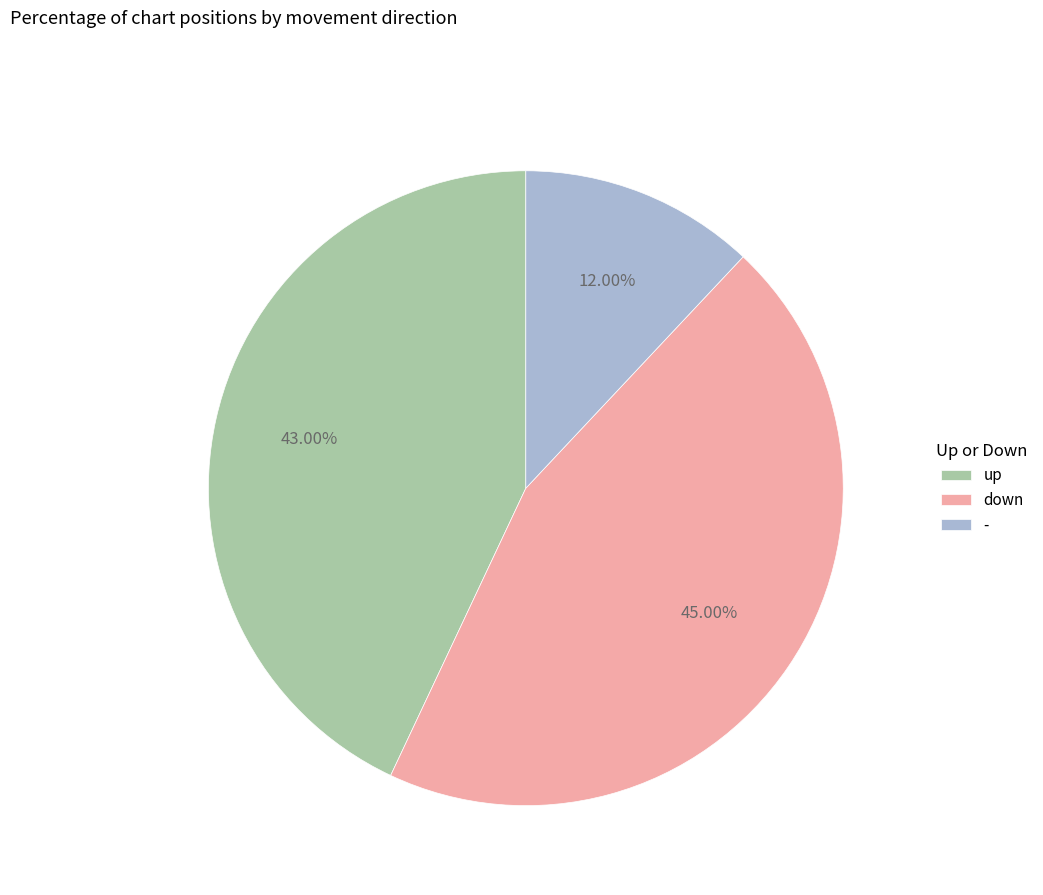

Combined, do - and down account for over 50%?

Yes